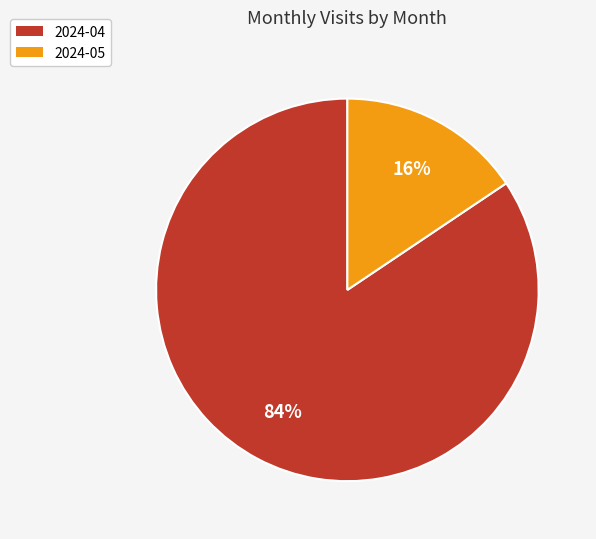

Which has a higher value, 2024-04 or 2024-05?

2024-04